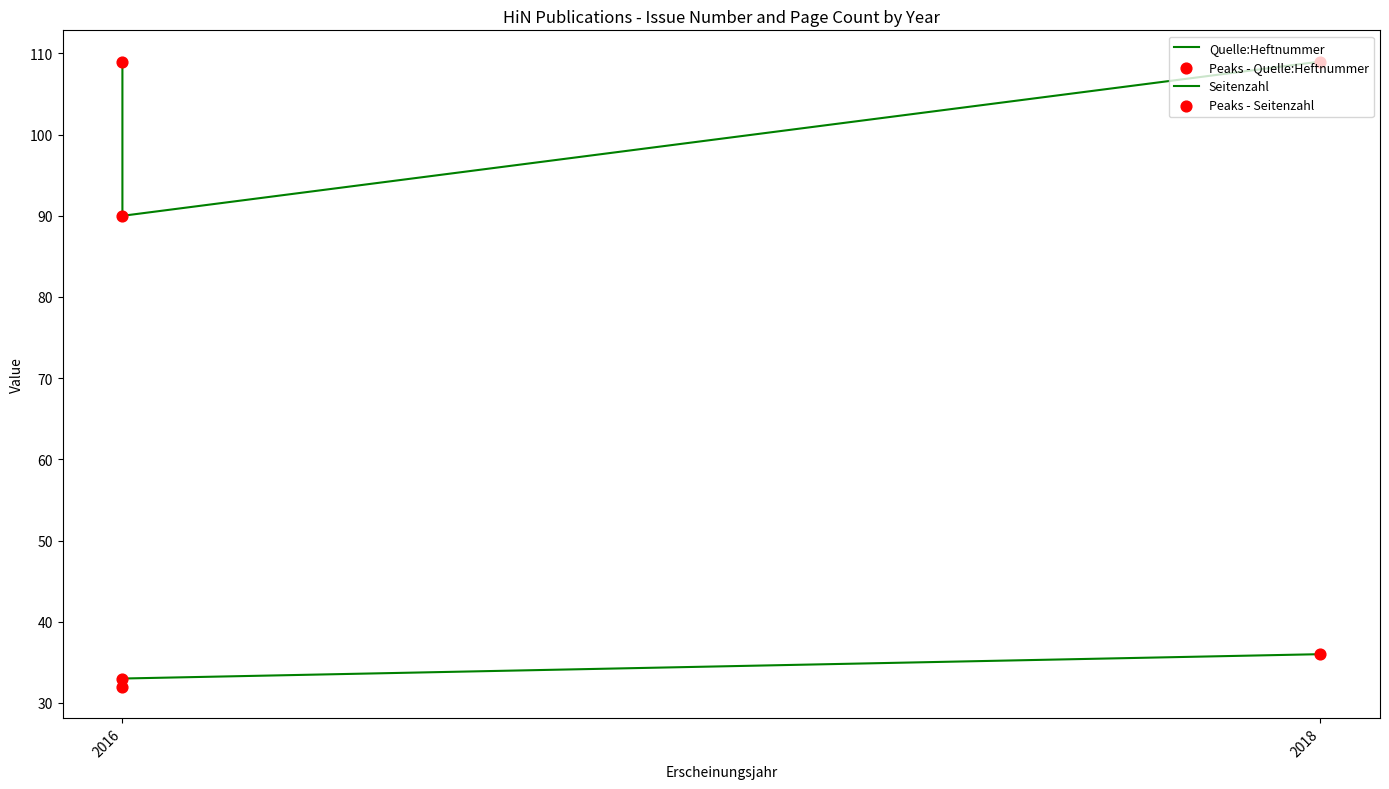

Which series has the largest total across all categories?

Seitenzahl